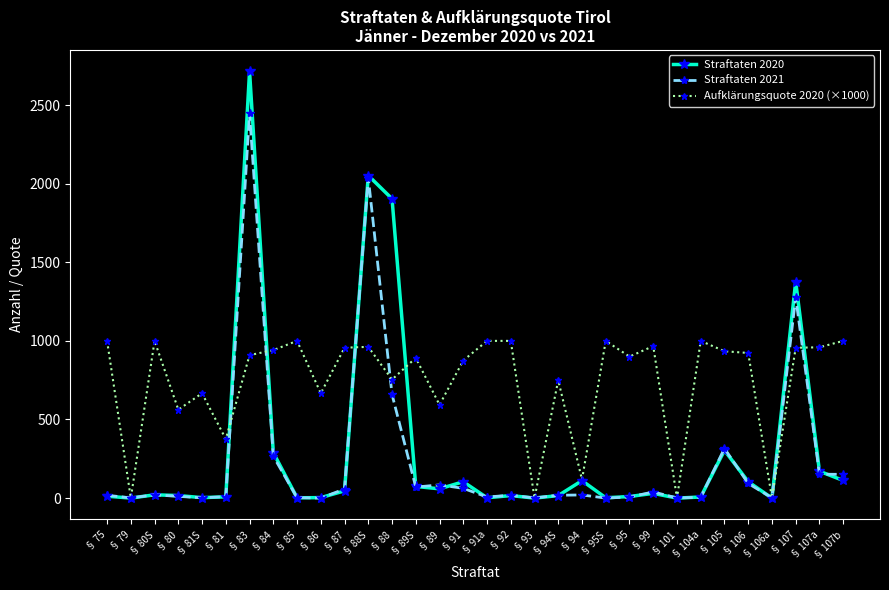

After their last crossing, which series has the higher values: Straftaten 2020 or Aufklärungsquote 2020 (×1000)?

Aufklärungsquote 2020 (×1000)